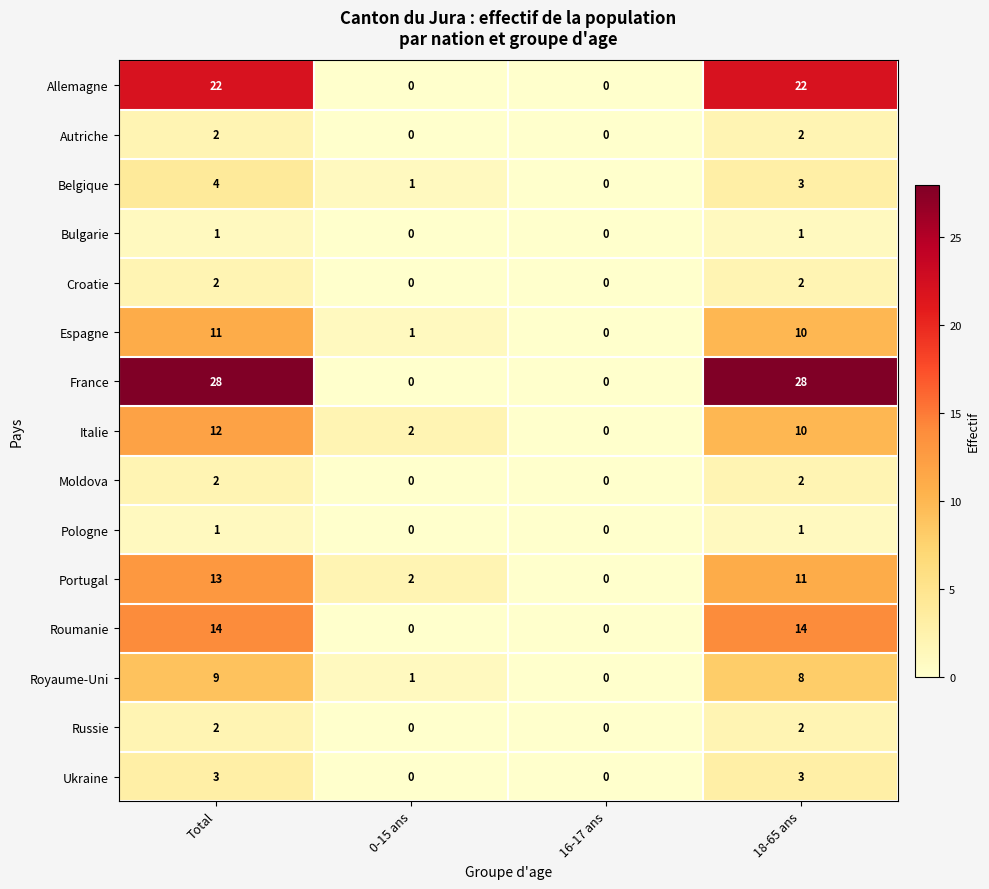

How many values in the Italie series are below 10?

2